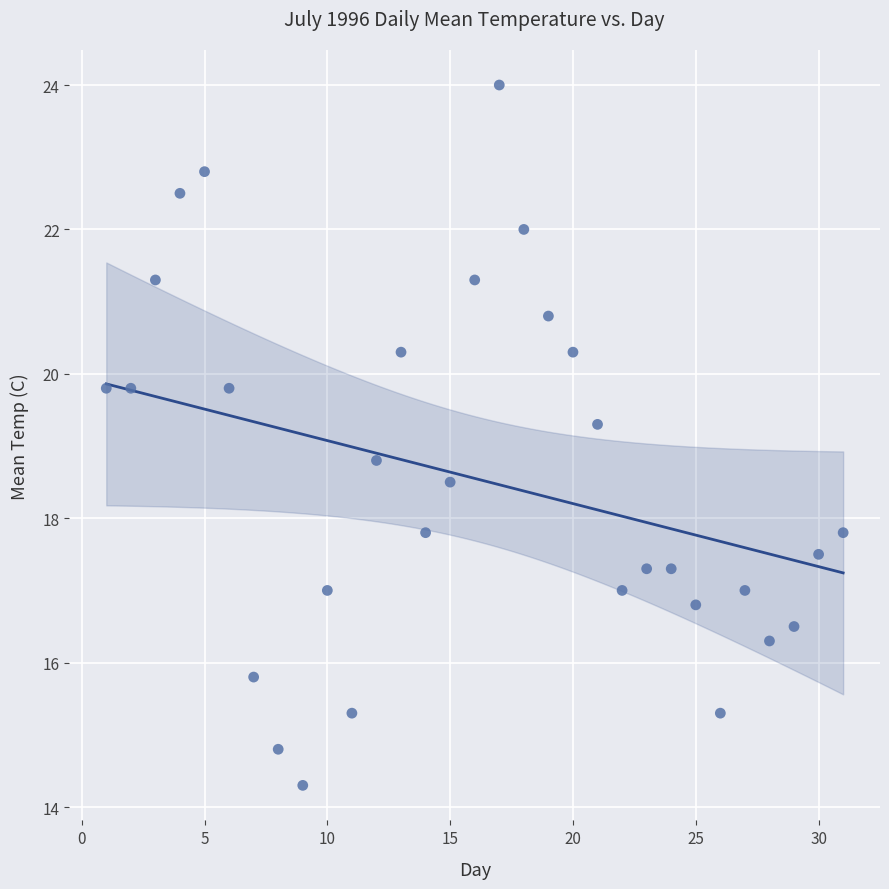

What is the range of Y values (max minus min)?

9.7